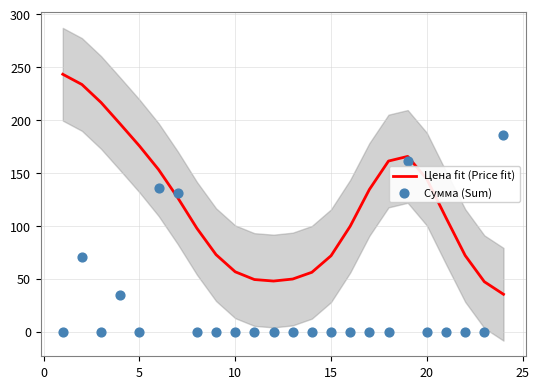

The value of Цена fit (Price fit) at 10 is 56.5. True or false?

True